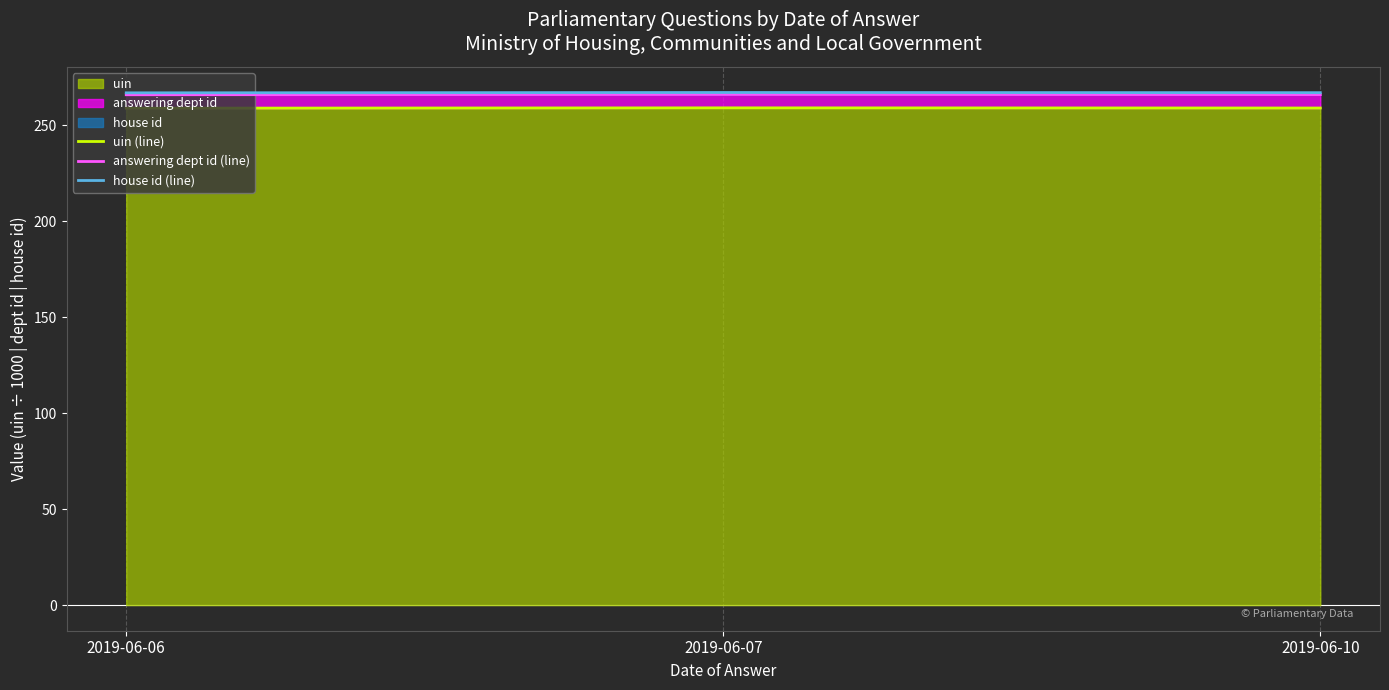

Is it true that answering dept id (line) equals 129.6 at 2019-06-07?

False